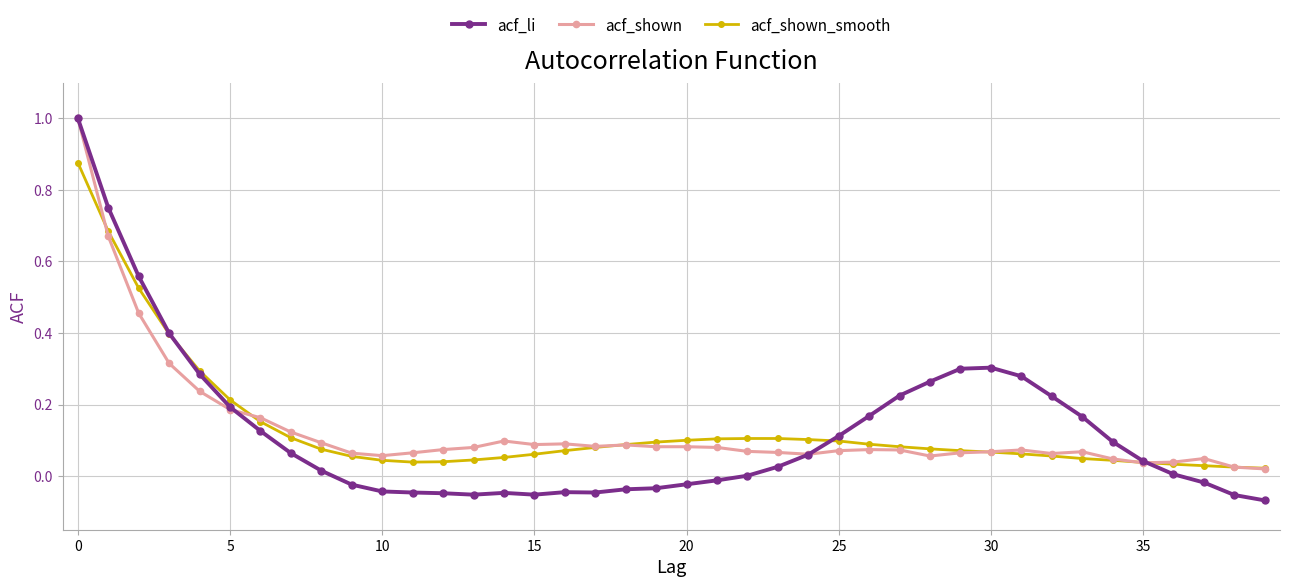

What is the maximum value shown in the chart?

1.0